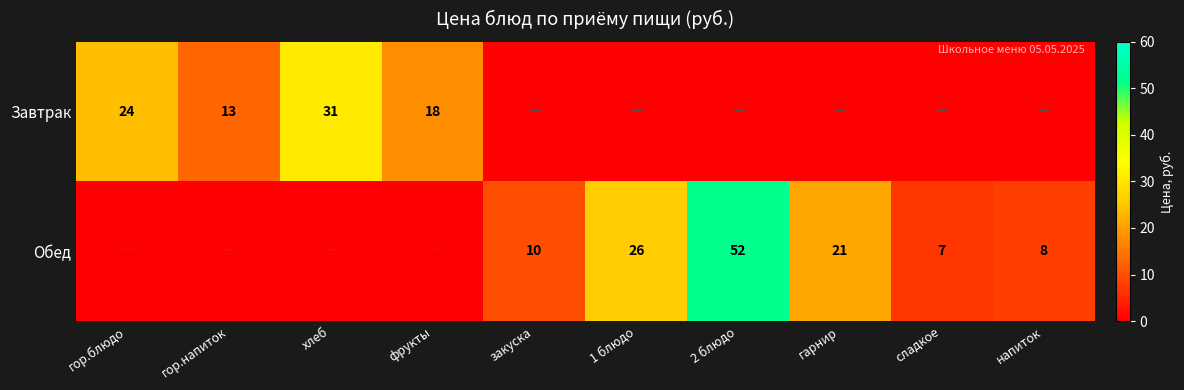

The value of Обед at сладкое is 7. True or false?

True